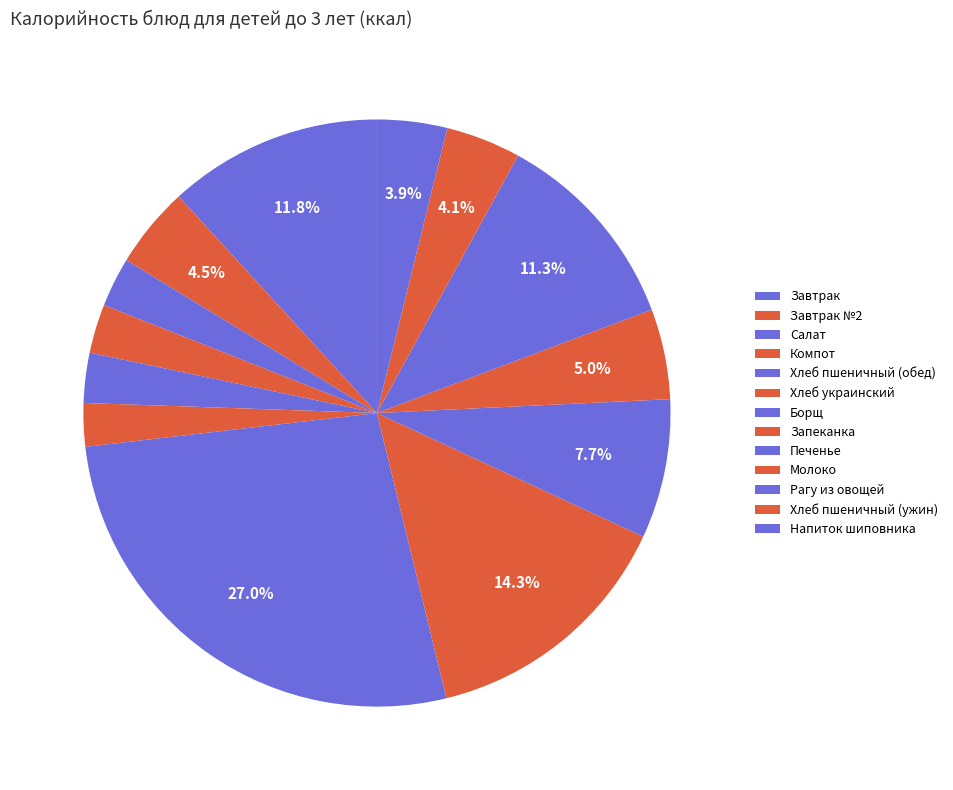

To the nearest percent, what is the average slice percentage?

8%